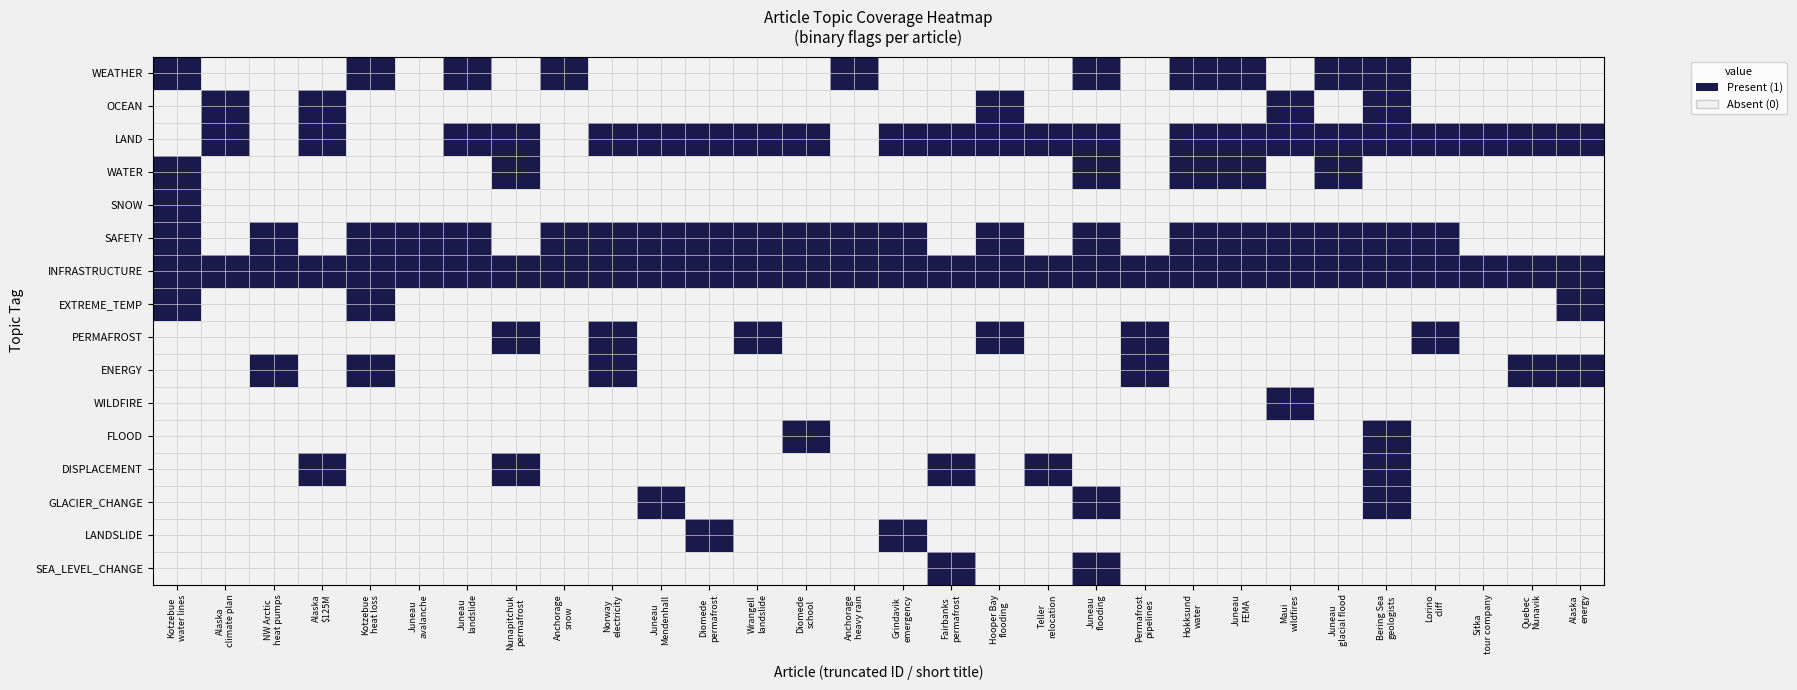

List the labels in order of WATER value, largest first.

0, 7, 19, 21, 22, 24, 1, 2, 3, 4, 5, 6, 8, 9, 10, 11, 12, 13, 14, 15, 16, 17, 18, 20, 23, 25, 26, 27, 28, 29